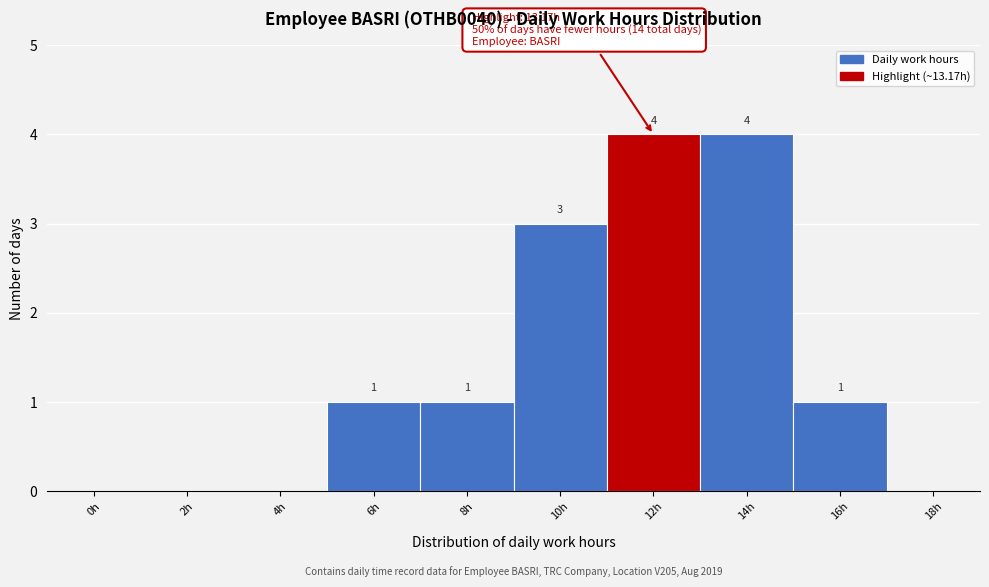

Reading right to left, extract all data points from this chart.

18h=0	16h=1	14h=4	12h=4	10h=3	8h=1	6h=1	4h=0	2h=0	0h=0